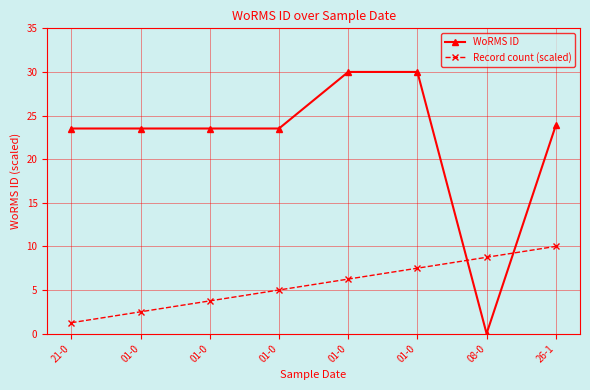

Between 01-0 and 08-0, which series saw the biggest shift?

WoRMS ID